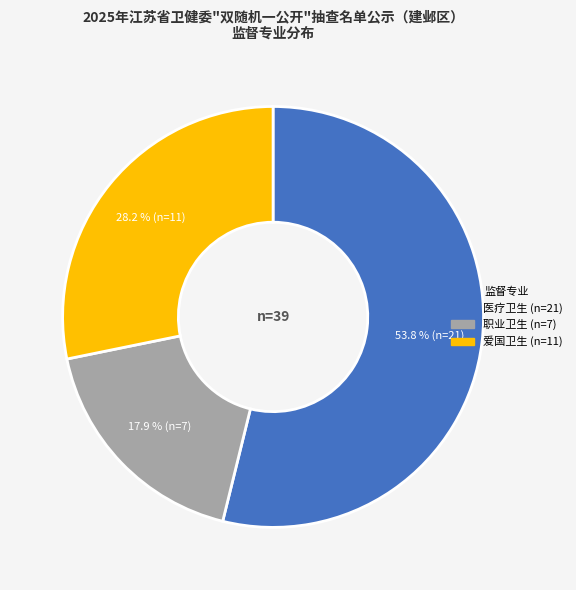

To the nearest percent, what is the difference between the largest and smallest slice percentages?

36%